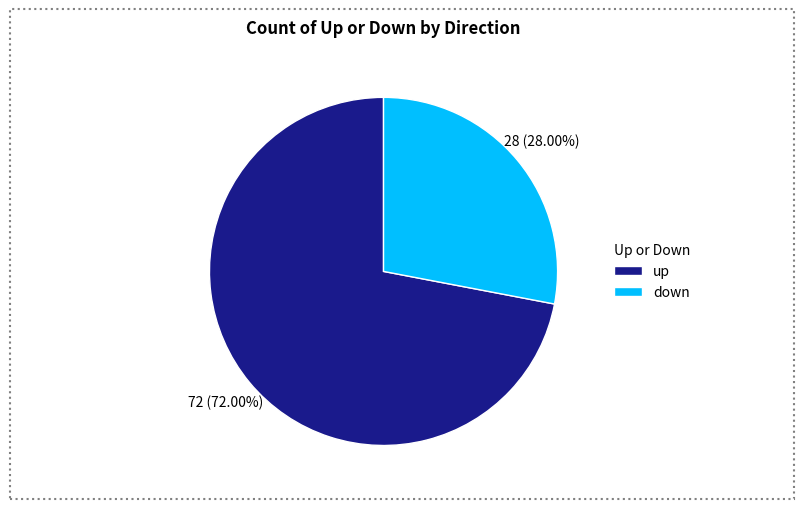

To the nearest percent, what percentage of the pie is down?

28%